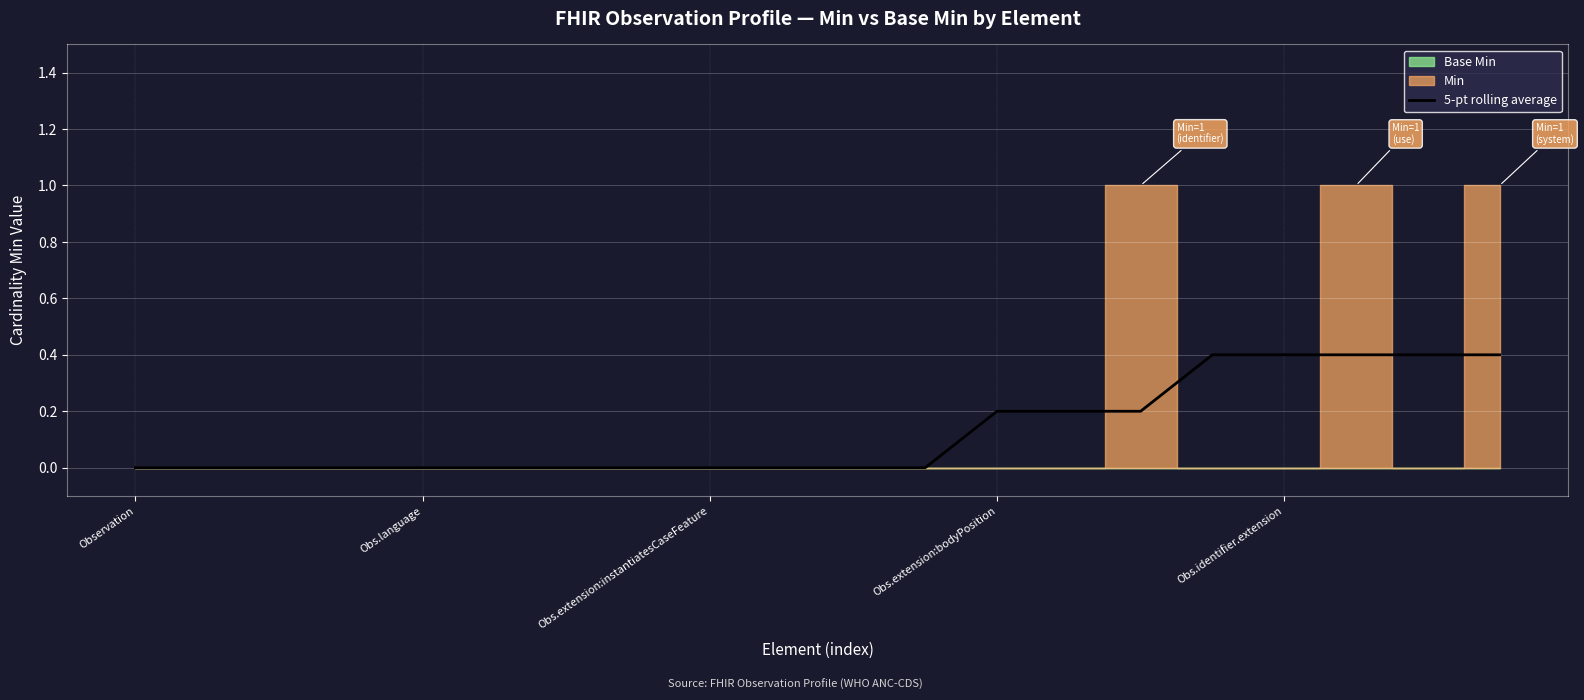

True or false: there are more than 1 points higher than both neighbors.

False